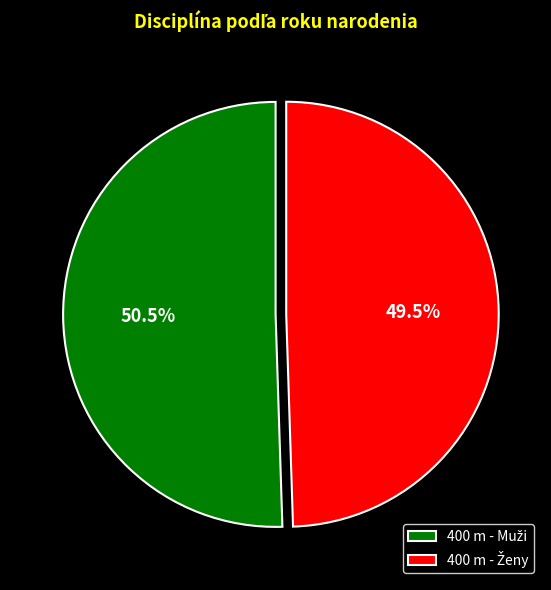

Is there any slice that represents more than half of the pie?

Yes